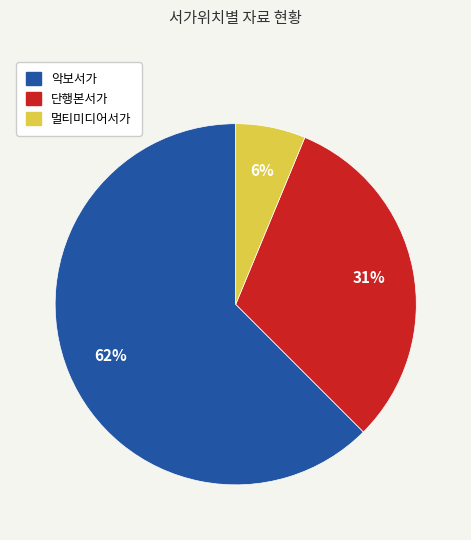

Is the sum of 단행본서가 and 멀티미디어서가 greater than half?

No